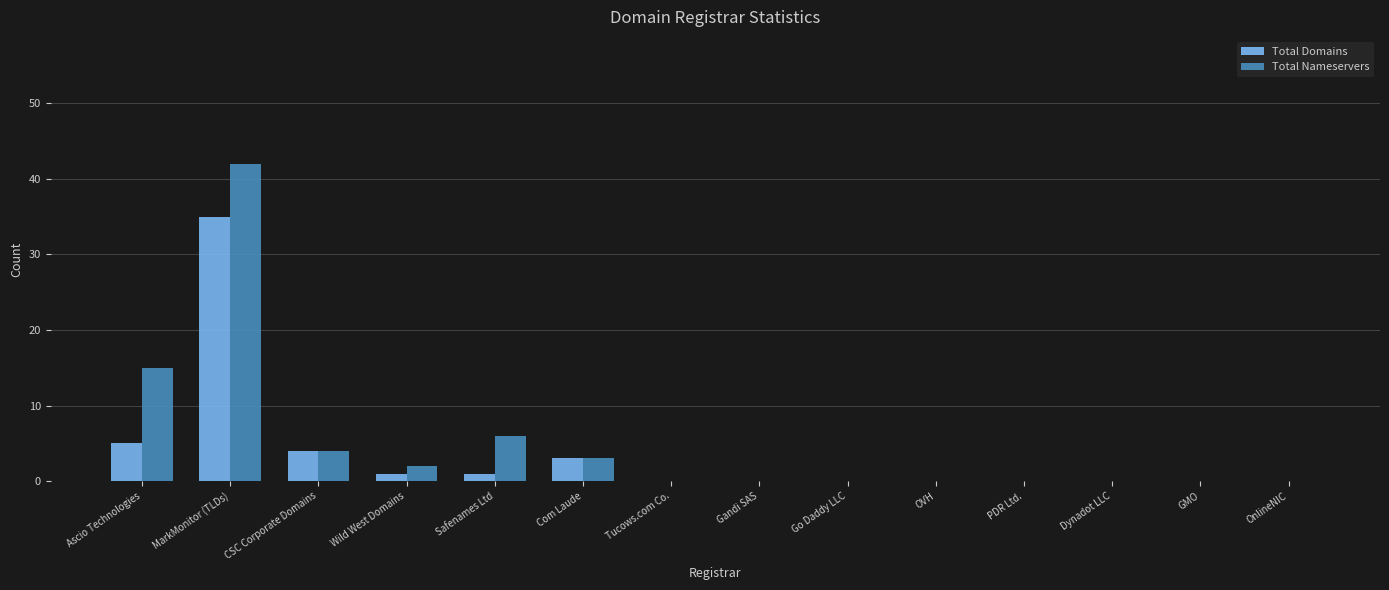

How many distinct data groups are displayed?

2